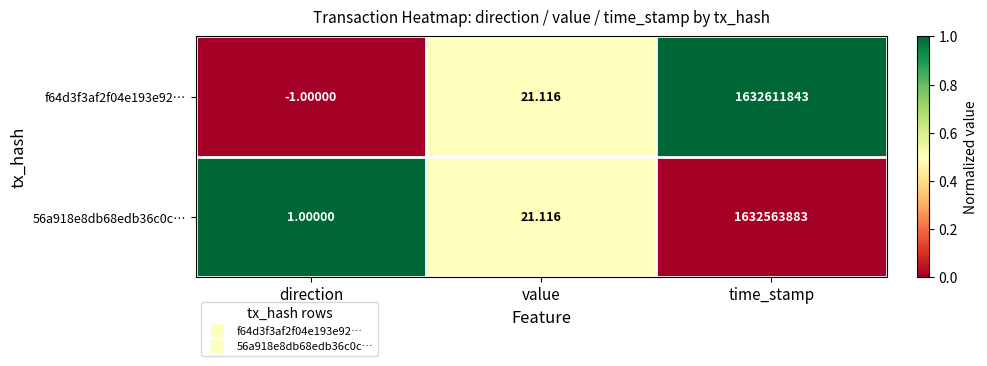

List the series in order of their peak value, lowest first.

56a918e8db68edb36c0c…, f64d3f3af2f04e193e92…